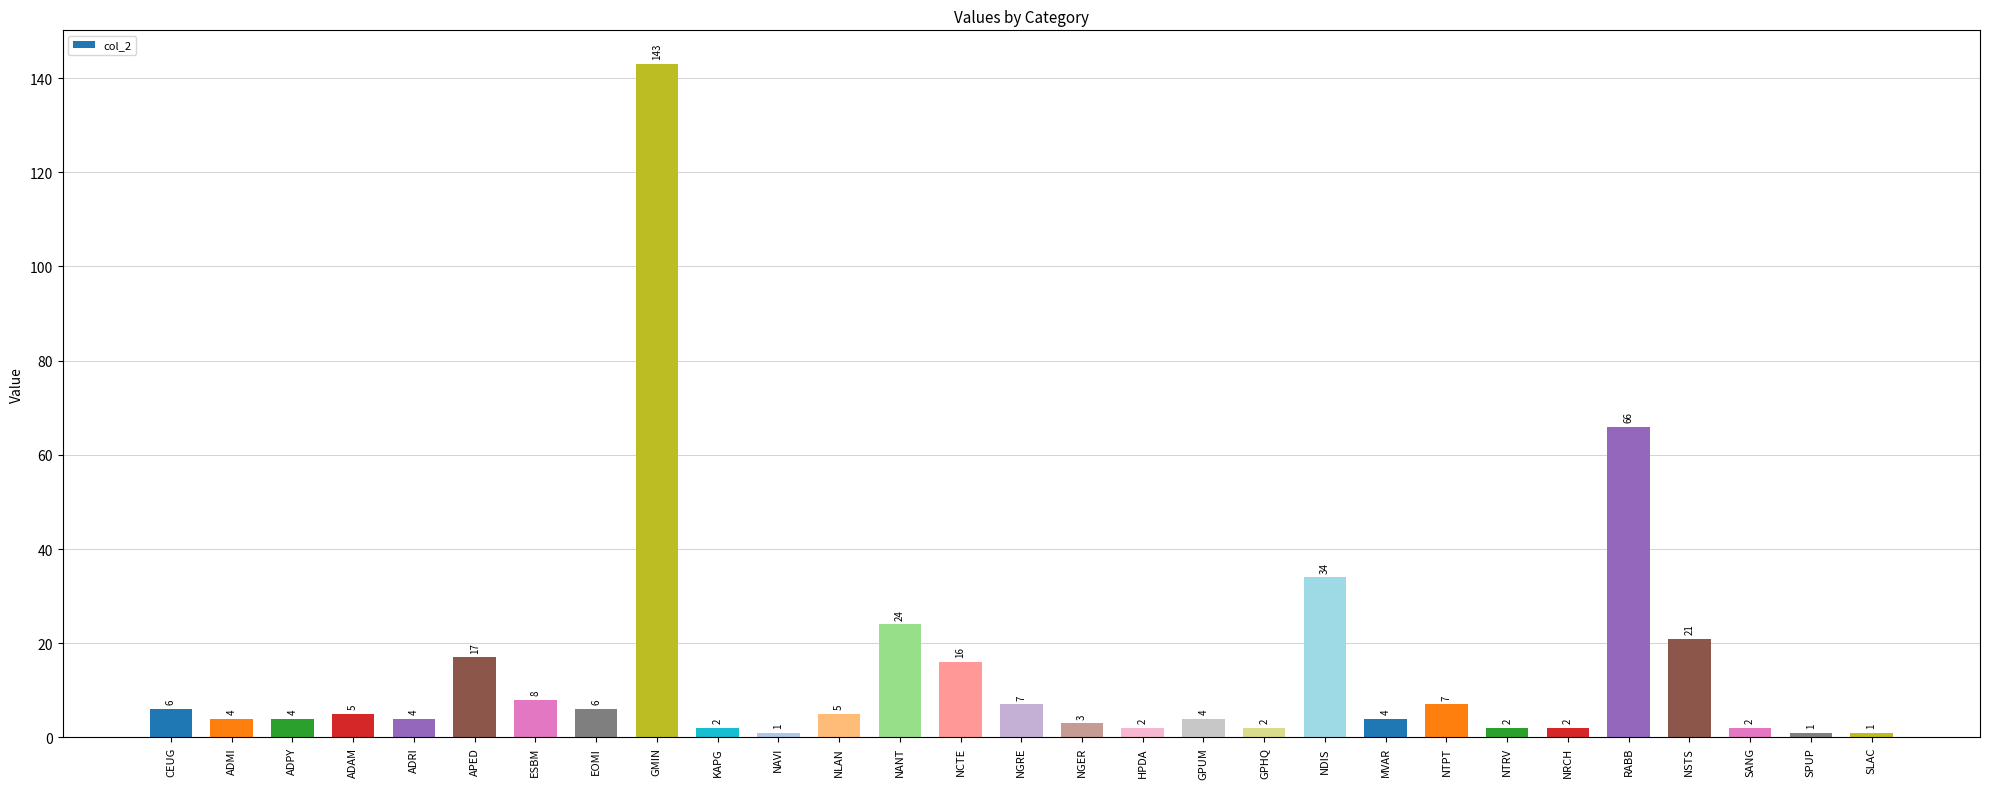

What is the minimum value shown in the chart?

1